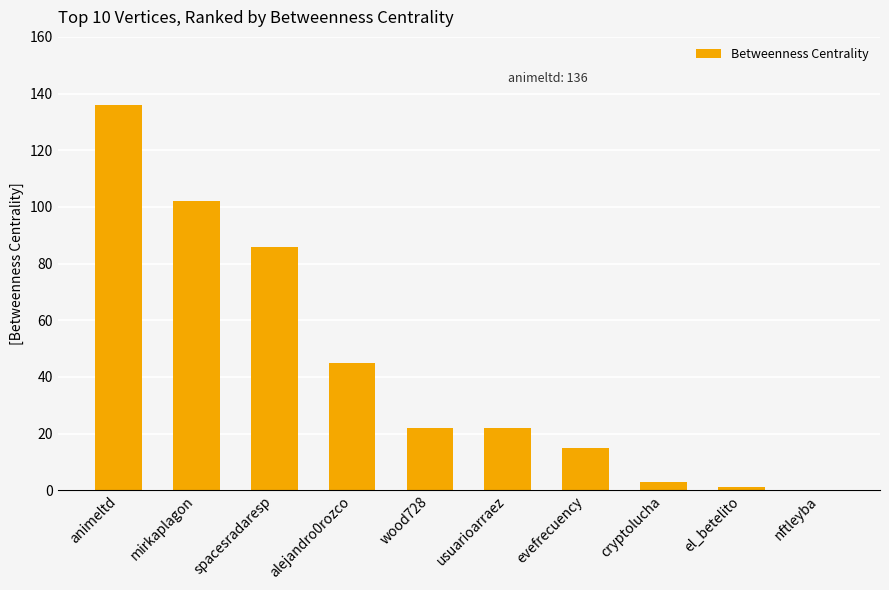

The chart shows a value of 22 at wood728. True or false?

True